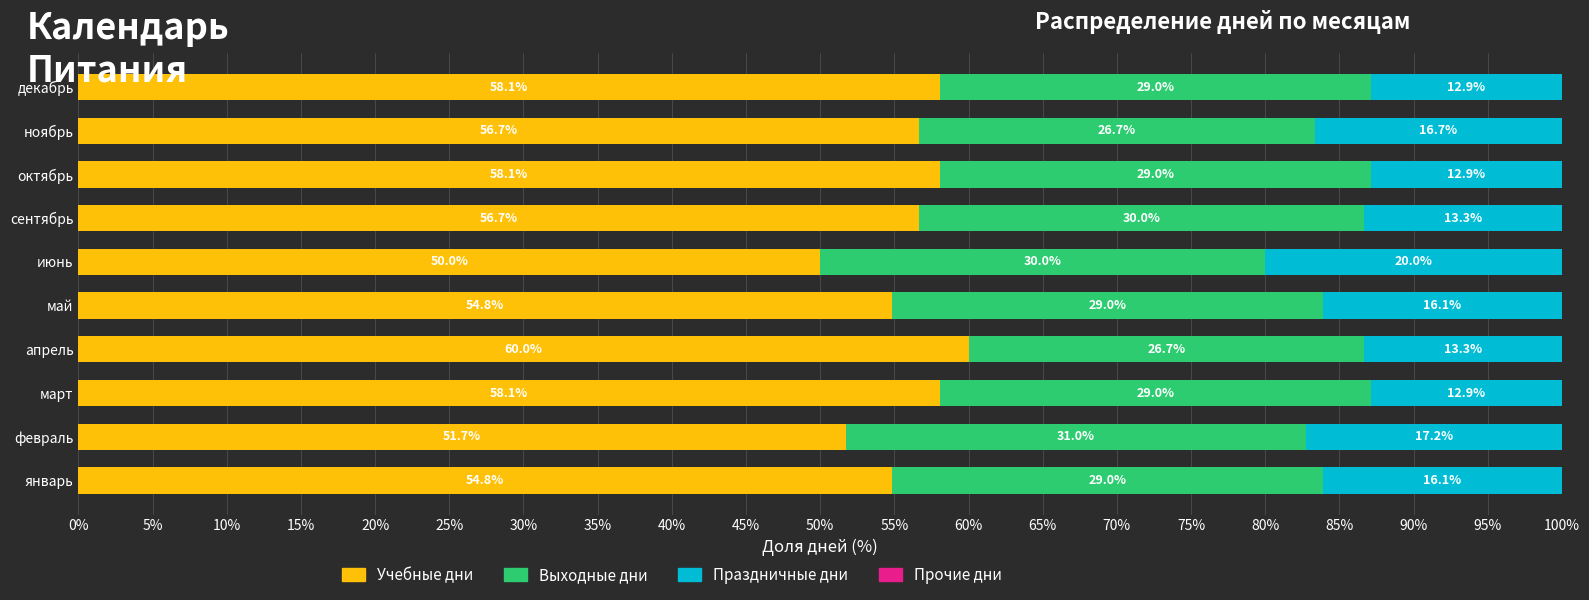

What is the total value across all series at апрель?

100.0